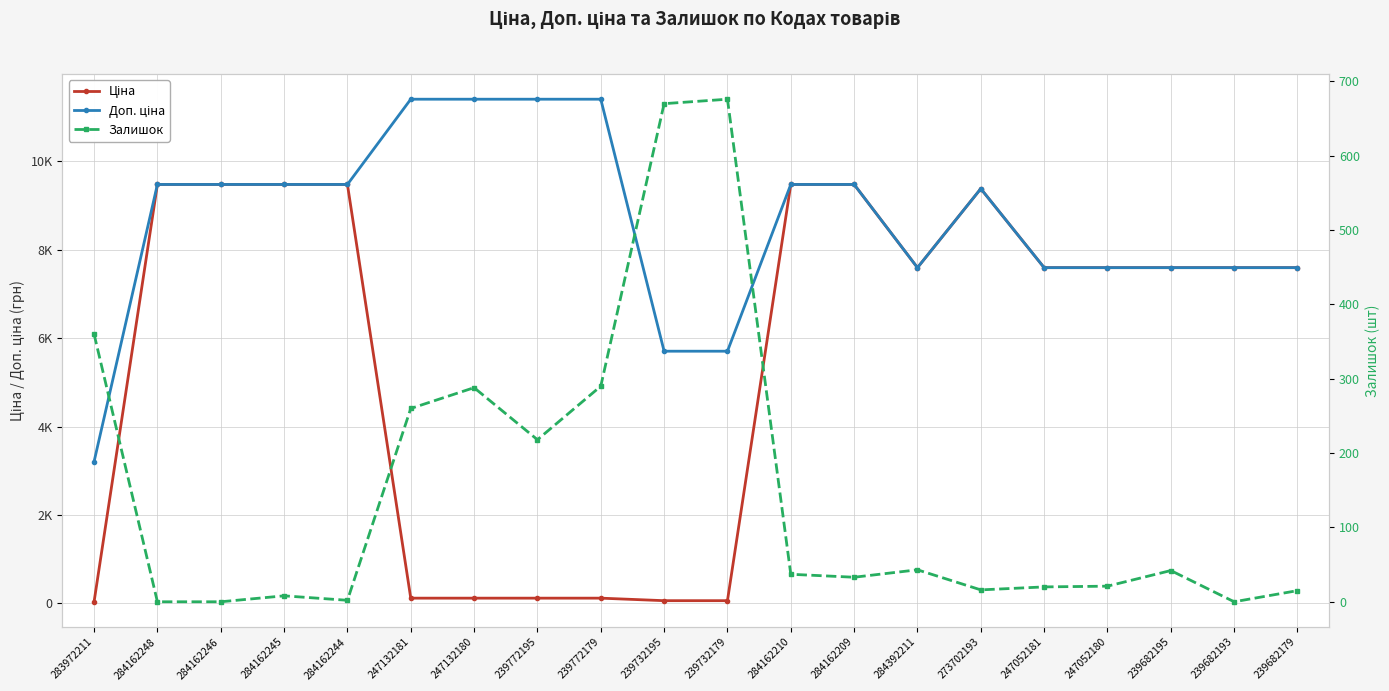

What is the maximum value shown in the chart?

11410.0